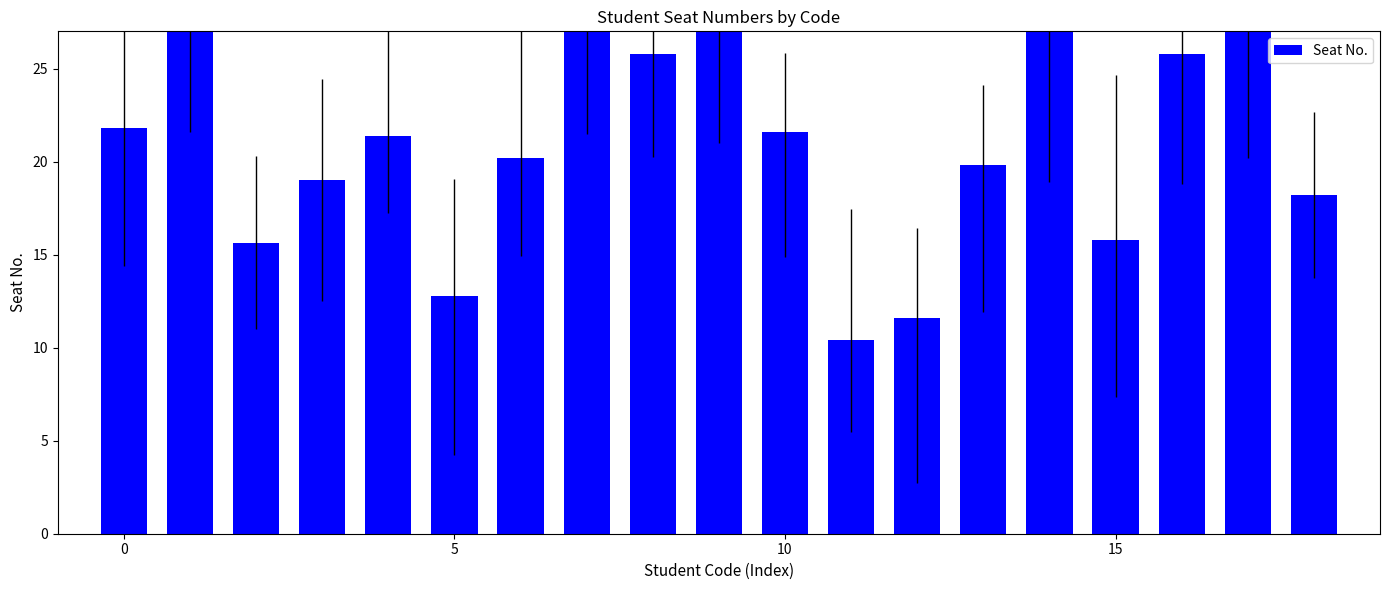

Does the chart contain any negative values?

No